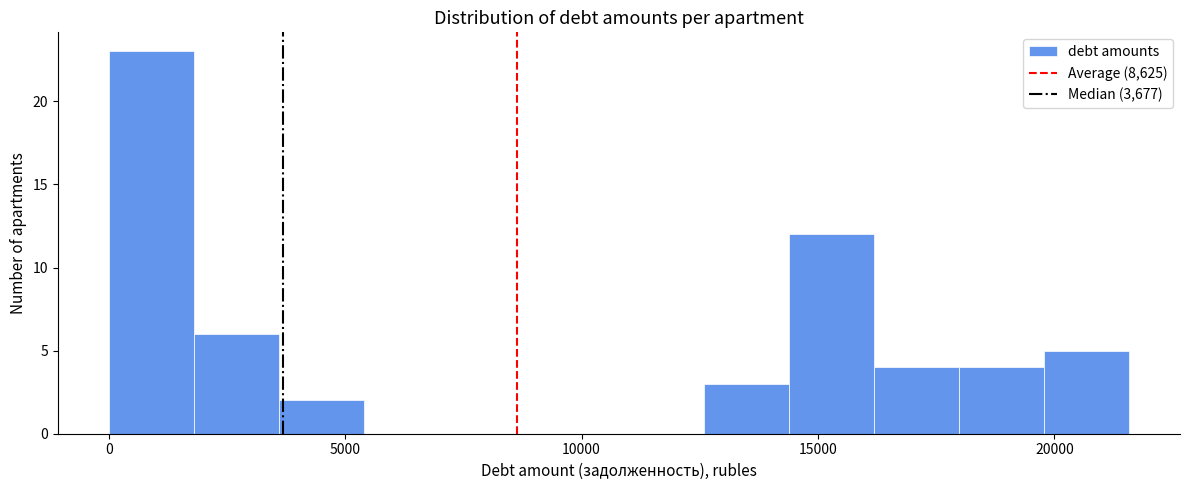

Around what value on the x-axis is the tallest bar? Give the approximate position of its centre, as read against the axis.

1000